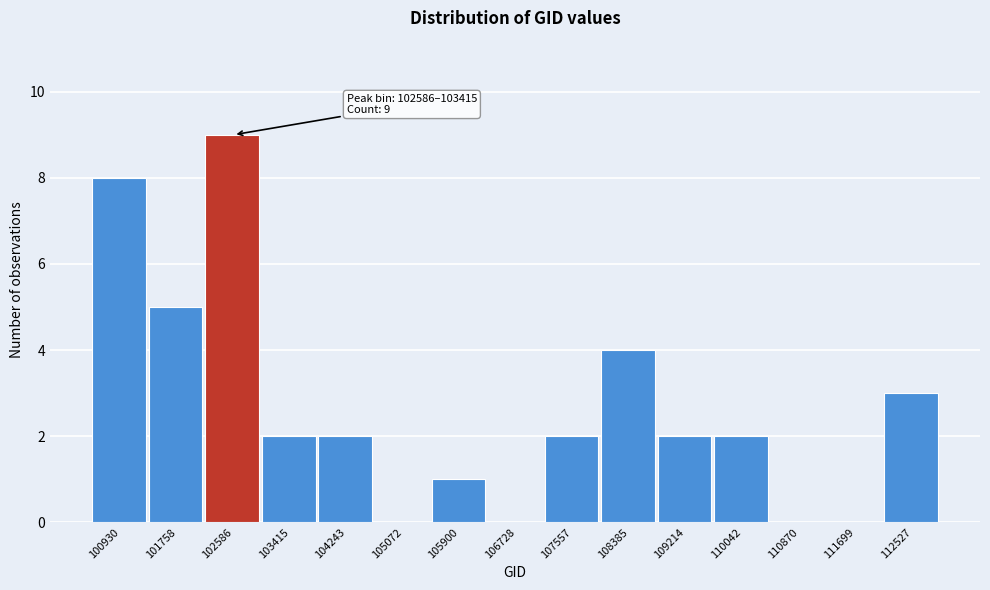

Reading right to left, what are all the values shown in this chart?

112527=3	111699=0	110870=0	110042=2	109214=2	108385=4	107557=2	106728=0	105900=1	105072=0	104243=2	103415=2	102586=9	101758=5	100930=8